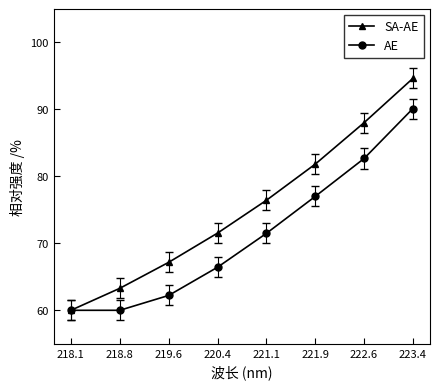

List the series in order of their peak value, highest first.

SA-AE, AE